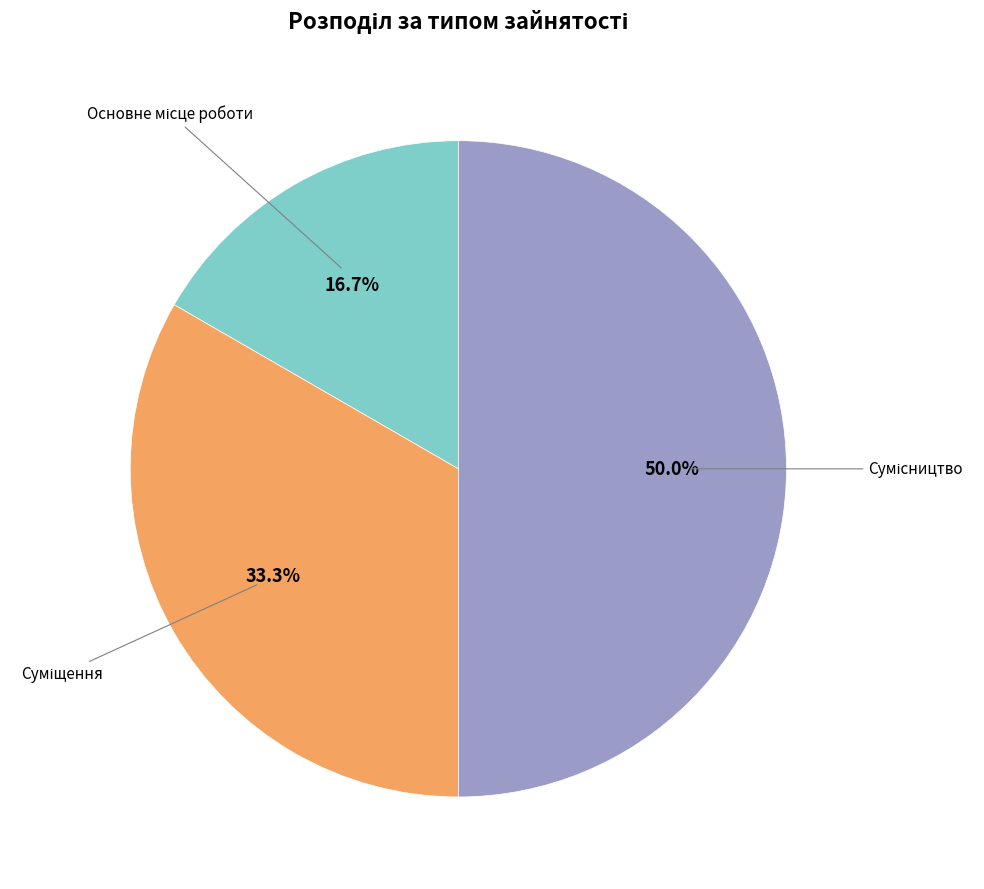

How many slices are in this pie chart?

3